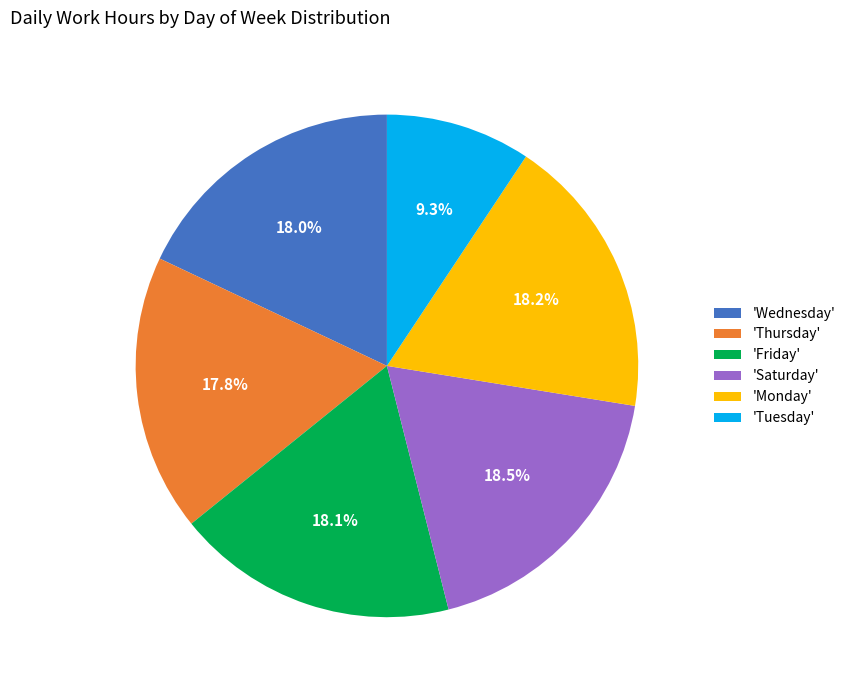

How many slices are in this pie chart?

6